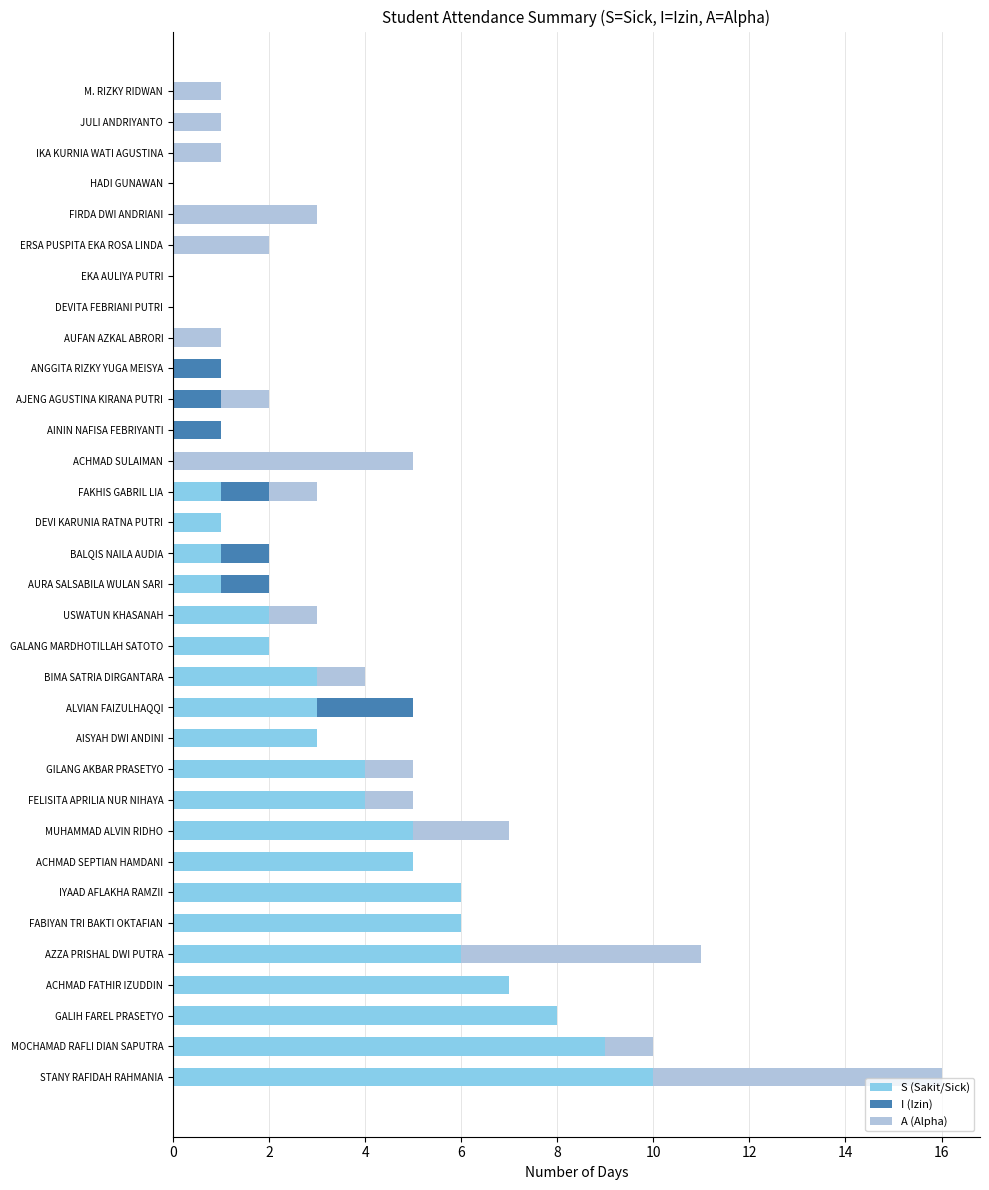

What is the sum of the S (Sakit/Sick) values at DEVITA FEBRIANI PUTRI and FABIYAN TRI BAKTI OKTAFIAN?

6